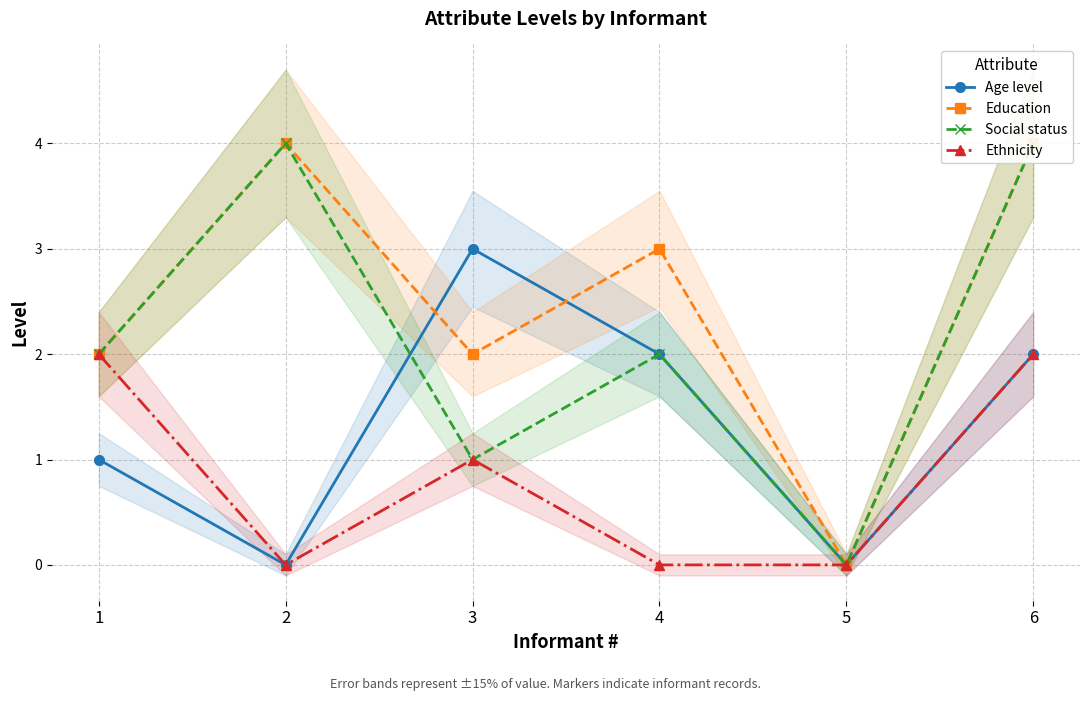

Between 6 and 5, which is larger?

6